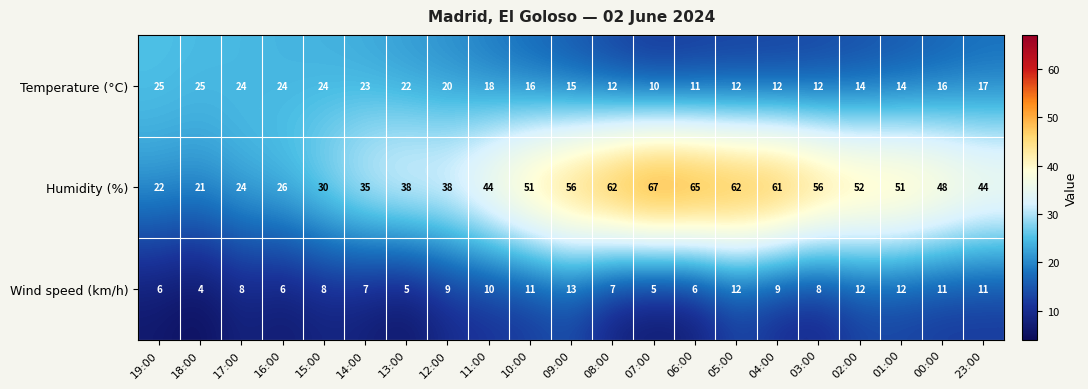

Where does the Humidity (%) series first go above 48?

10:00